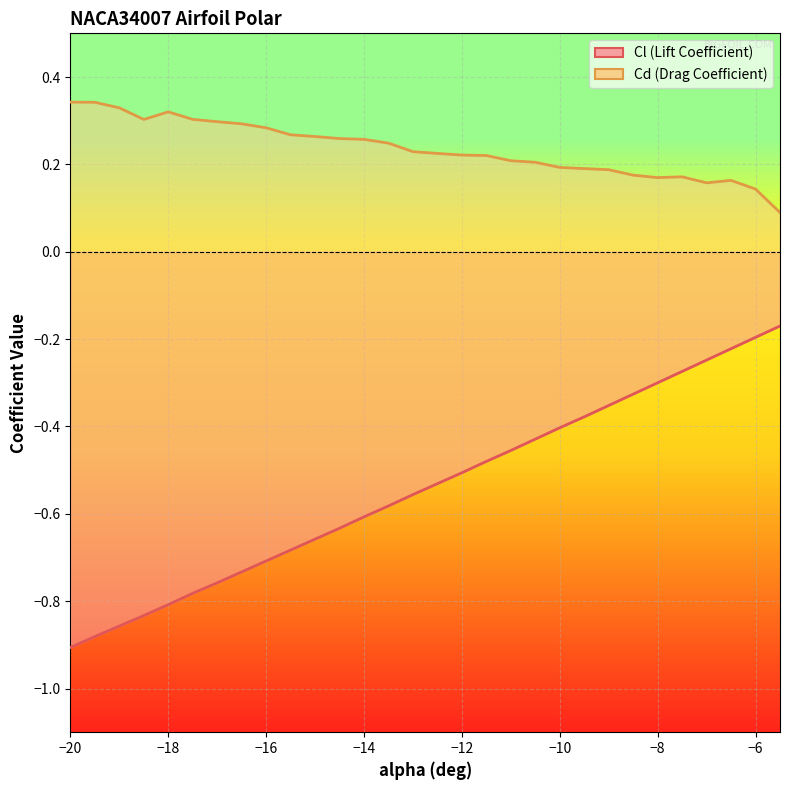

Is the value of Cl at -19 greater than the value of Cd at -8?

No